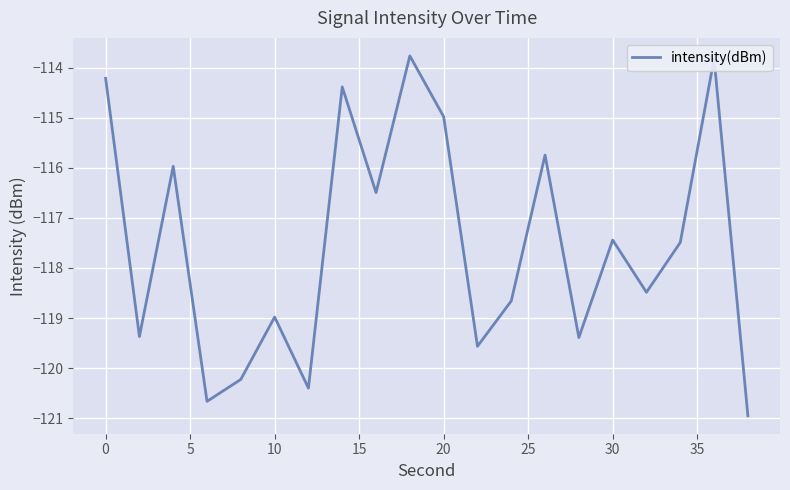

How many lines are shown in the chart?

1